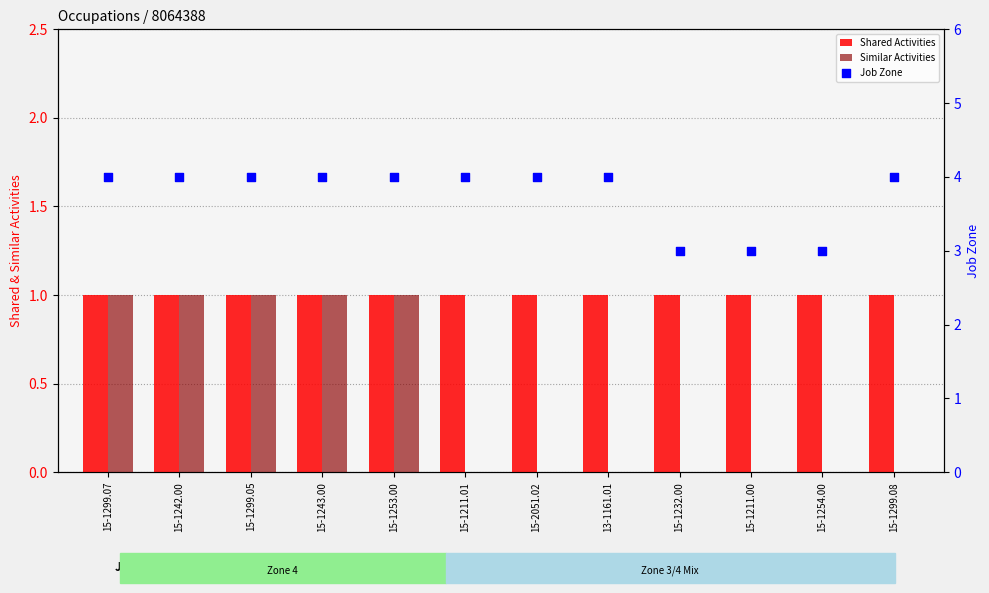

What is the total value across all series at 15-1232.00?

4